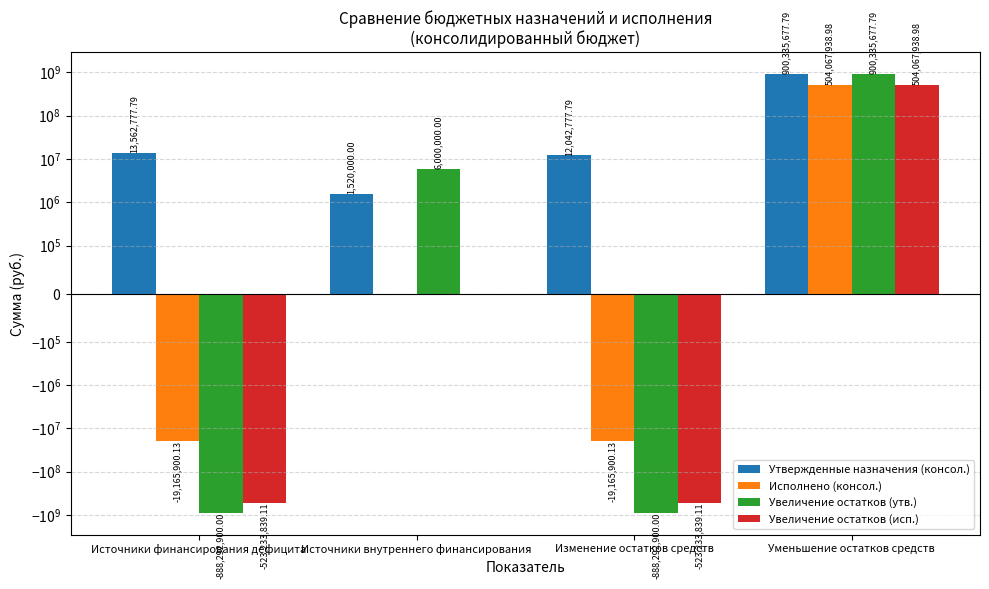

List the labels in order of Увеличение остатков (утв.) value, smallest first.

Источники финансирования дефицита, Изменение остатков средств, Источники внутреннего финансирования, Уменьшение остатков средств